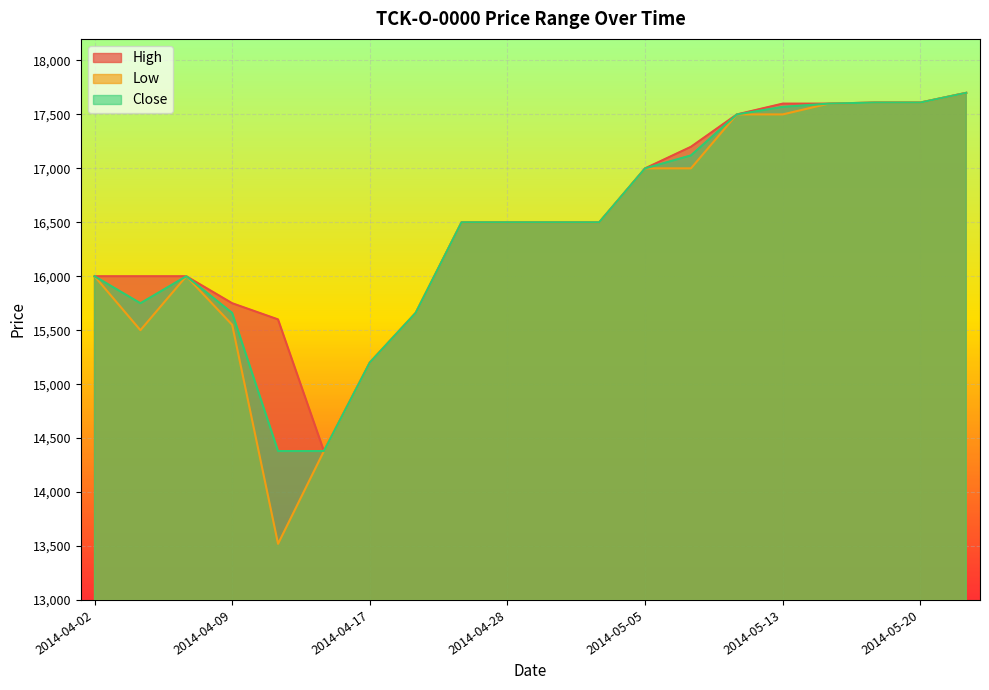

At which category is the sum across all series the highest?

2014-05-21